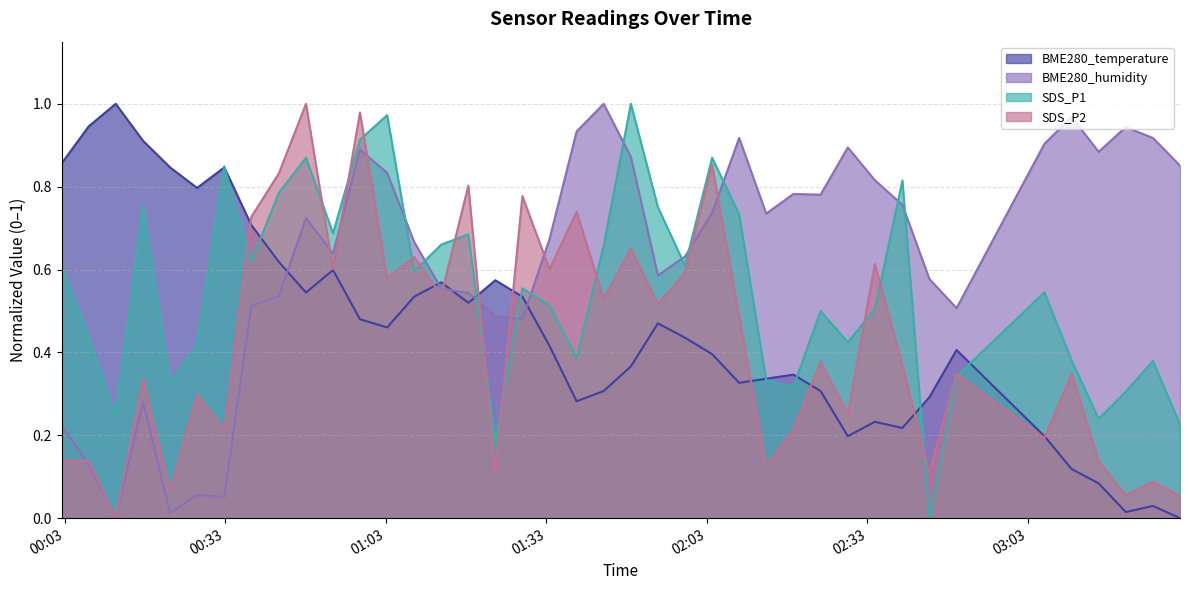

What is the total value across all series at 2022/03/23 03:06:04?

1.8